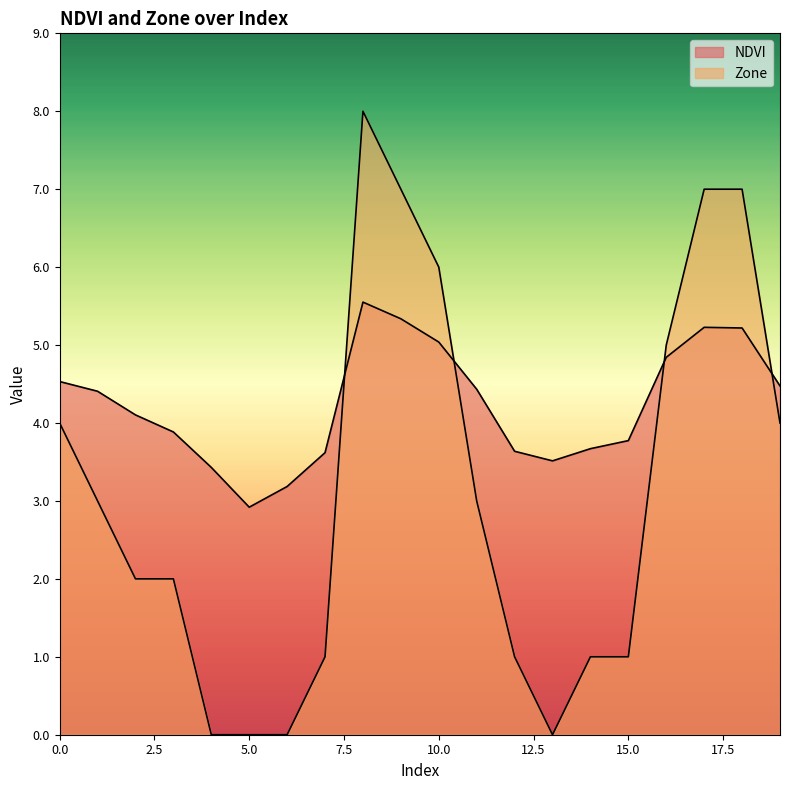

Which series has the largest range (max minus min)?

Zone